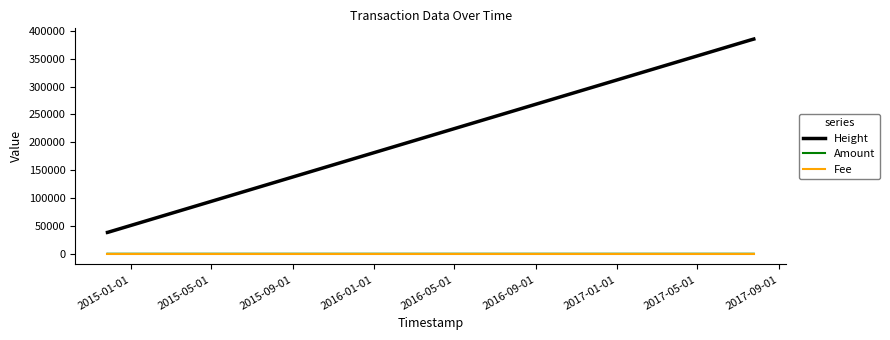

Which series has the largest range (max minus min)?

Height